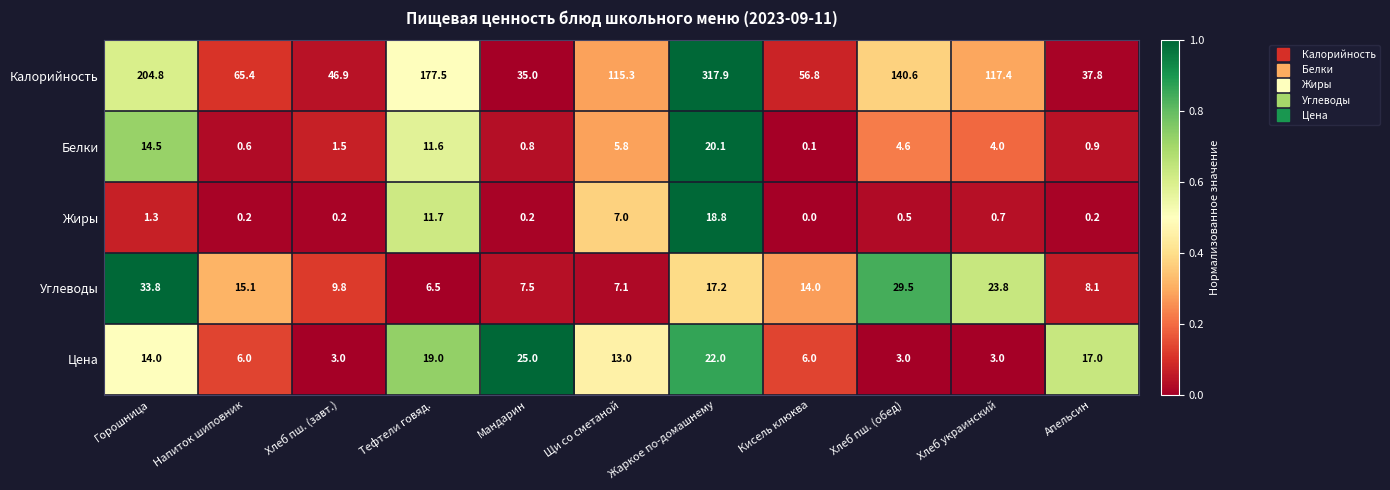

How many values in the Углеводы series are below 14?

5